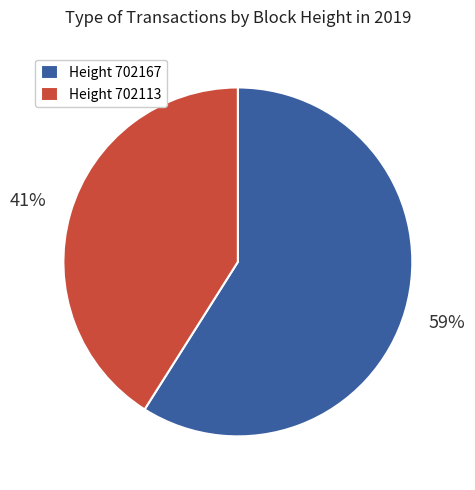

How many segments does this pie chart have?

2